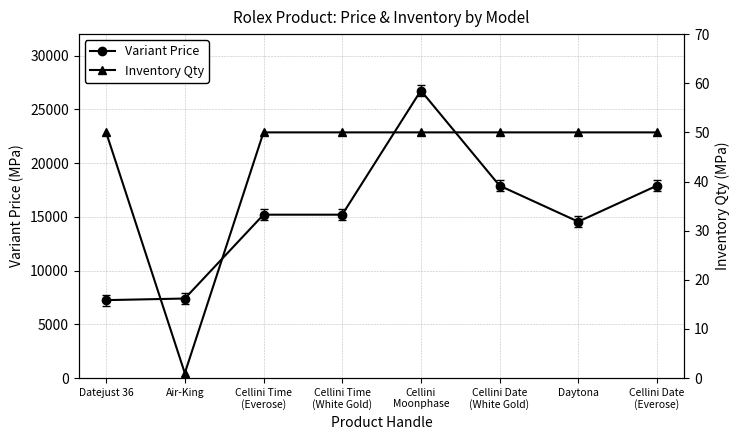

Reading left to right, transcribe all the data shown in this chart.

Variant Price: 7250	7400	15200	15200	26750	17900	14550	17900
Inventory Qty: 50	1	50	50	50	50	50	50